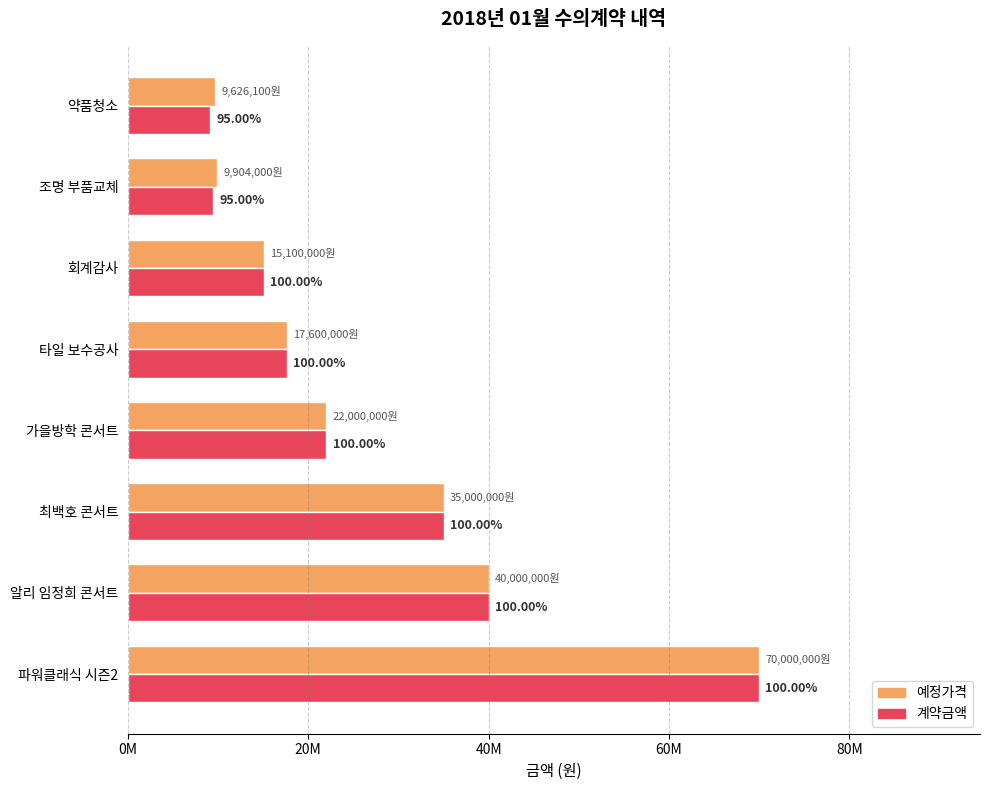

At how many categories does at least one series exceed 22637338?

3